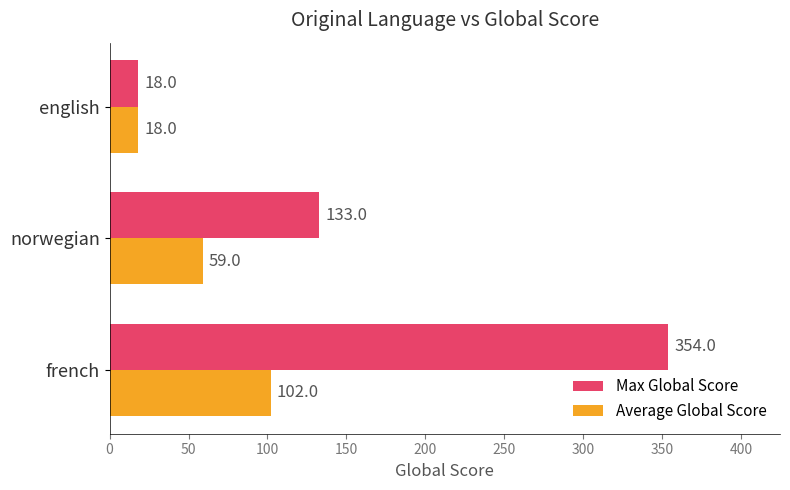

Which series has the largest total across all categories?

Max Global Score